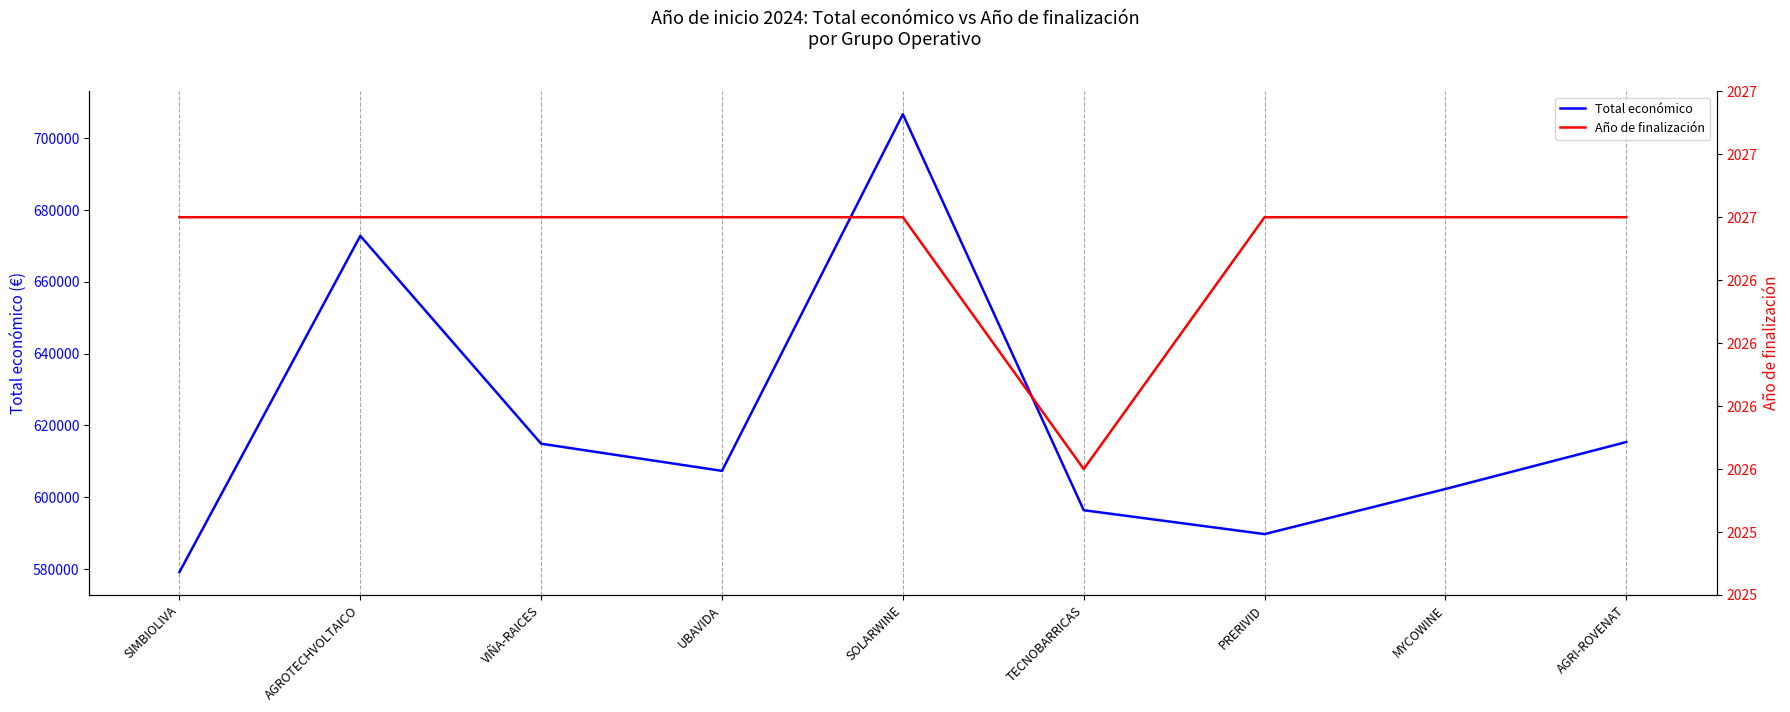

List the series in order of their overall mean, lowest first.

Año de finalización, Total económico